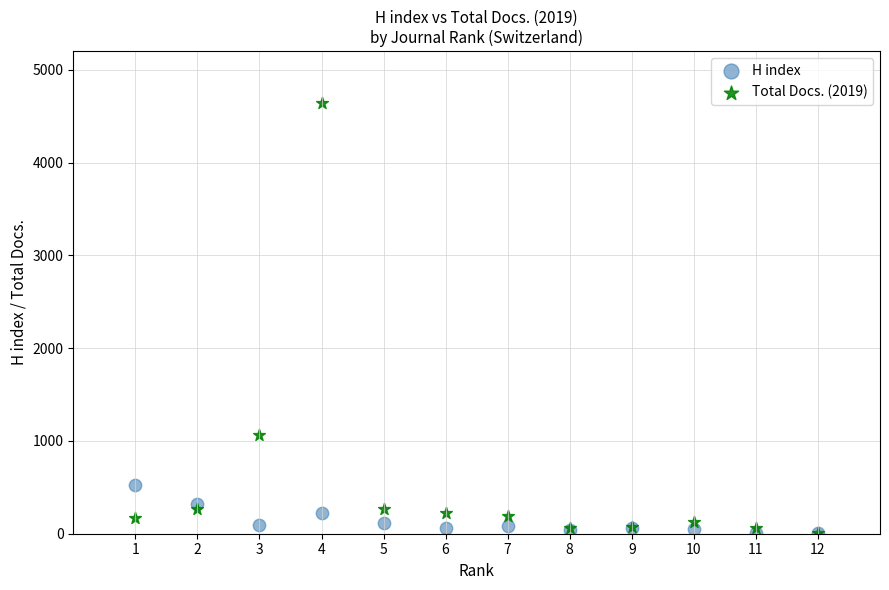

What are all the series names shown in the legend?

H index, Total Docs. (2019)